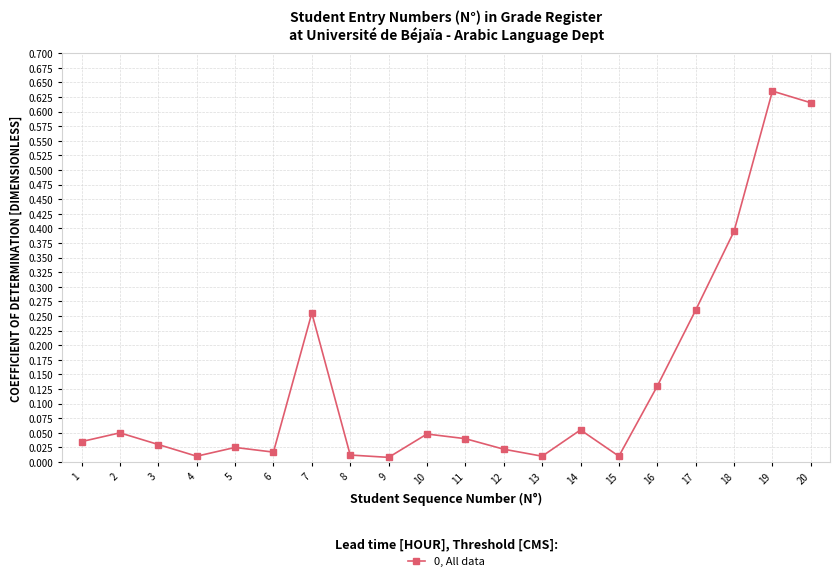

Which label corresponds to the largest value in the chart?

19